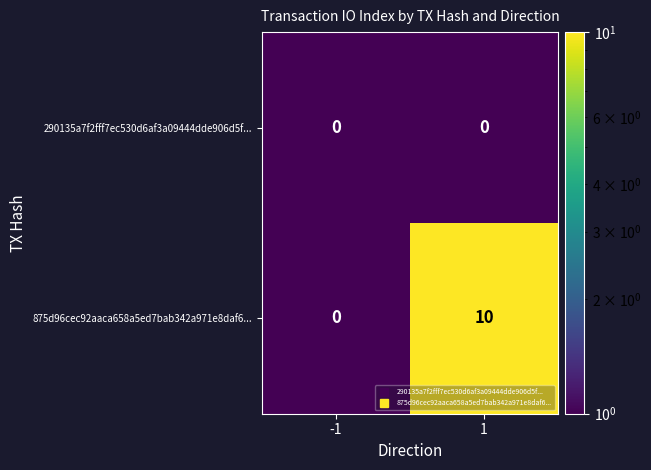

Is it true that 875d96cec92aaca658a5ed7bab342a971e8daf6... equals 10 at 1?

True